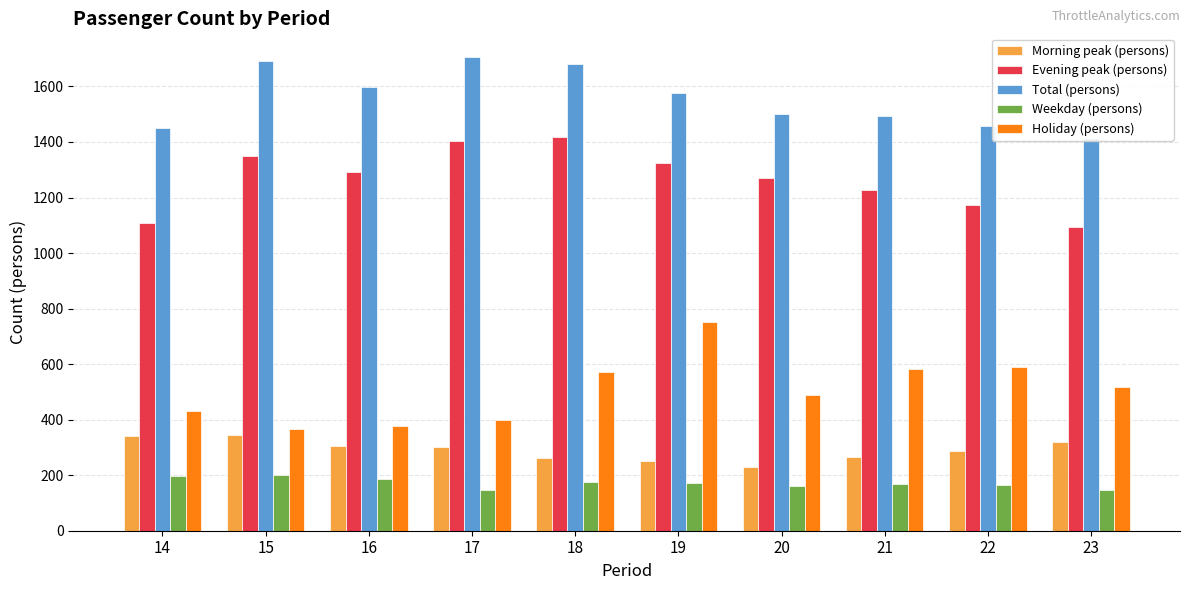

Which series has the largest total across all categories?

Total (persons)